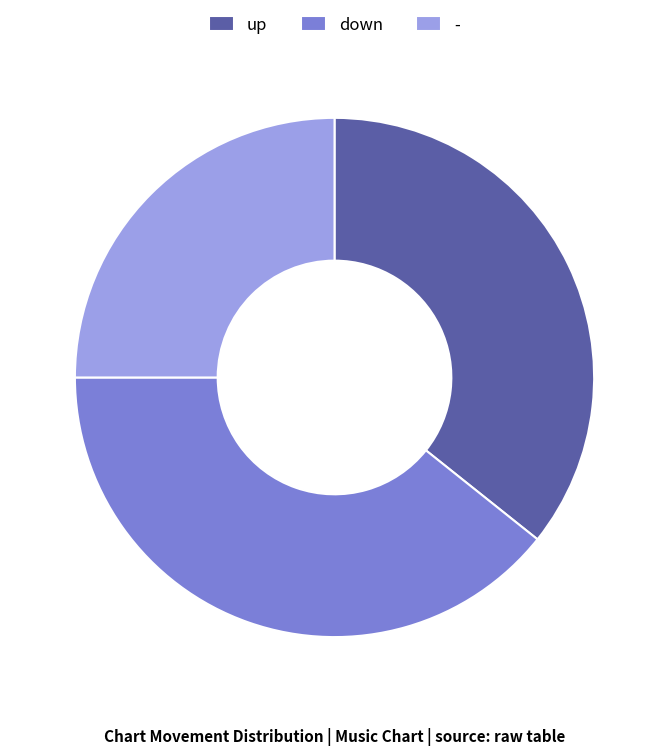

True or false: up accounts for 36% of the total.

True